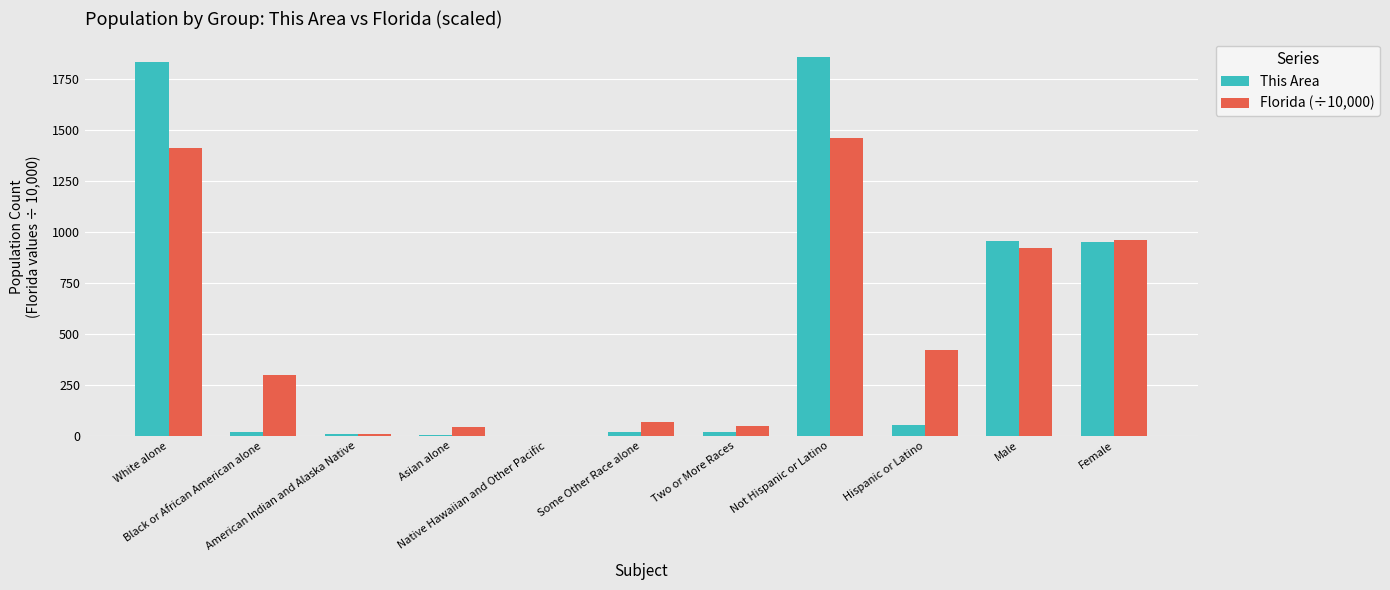

Which series changed the most between Black or African American alone and Female?

This Area